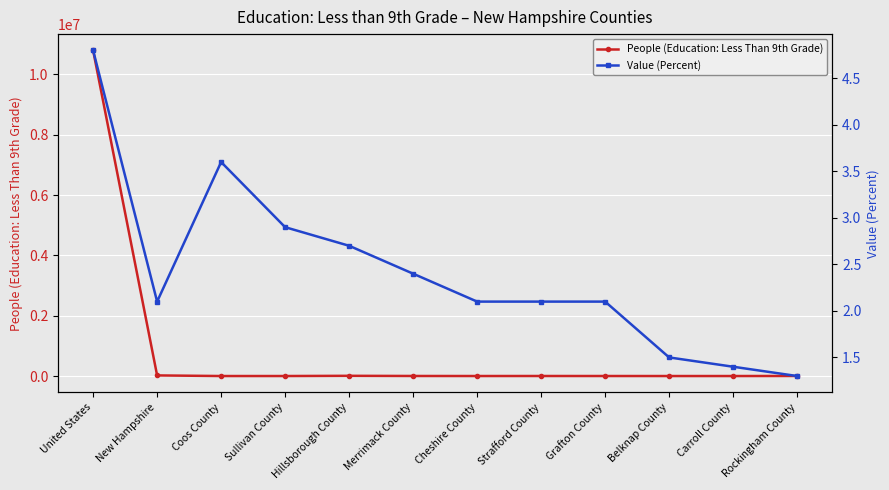

True or false: Value (Percent) has a value of 2.1 at Strafford County.

True